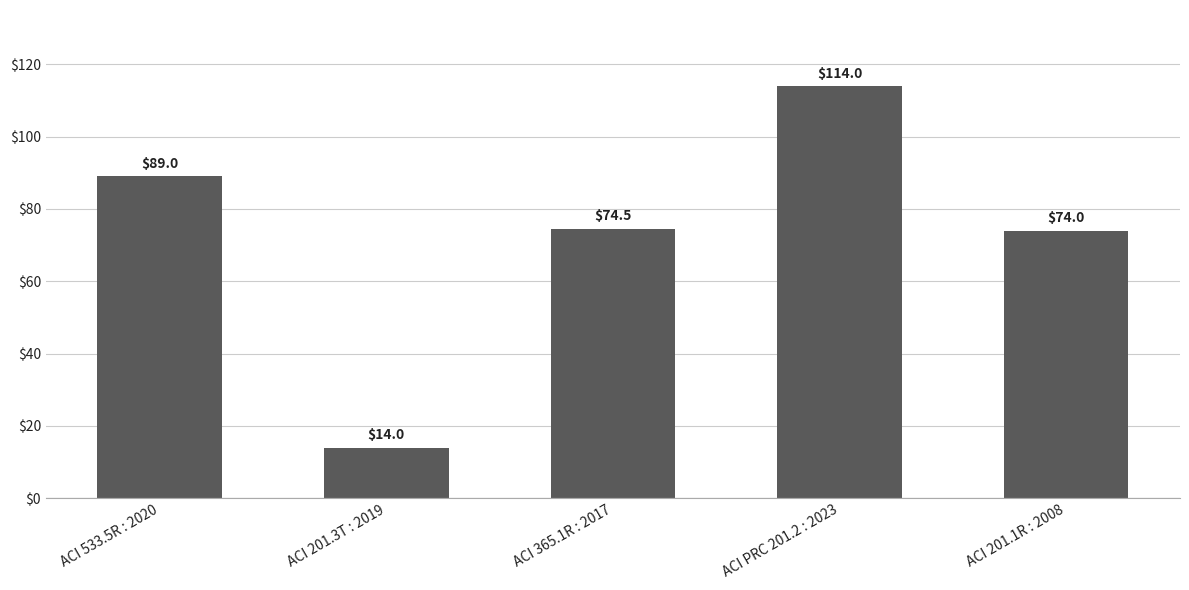

The value at ACI 201.3T : 2019 is 14.0. True or false?

True